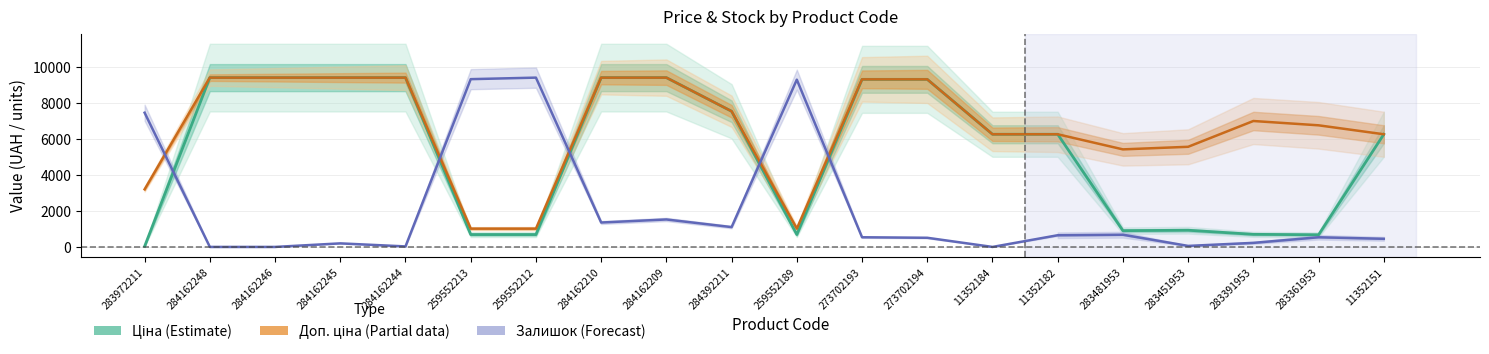

What are all the series names shown in the legend?

Ціна (Estimate), Доп. ціна (Partial), Залишок (Forecast)